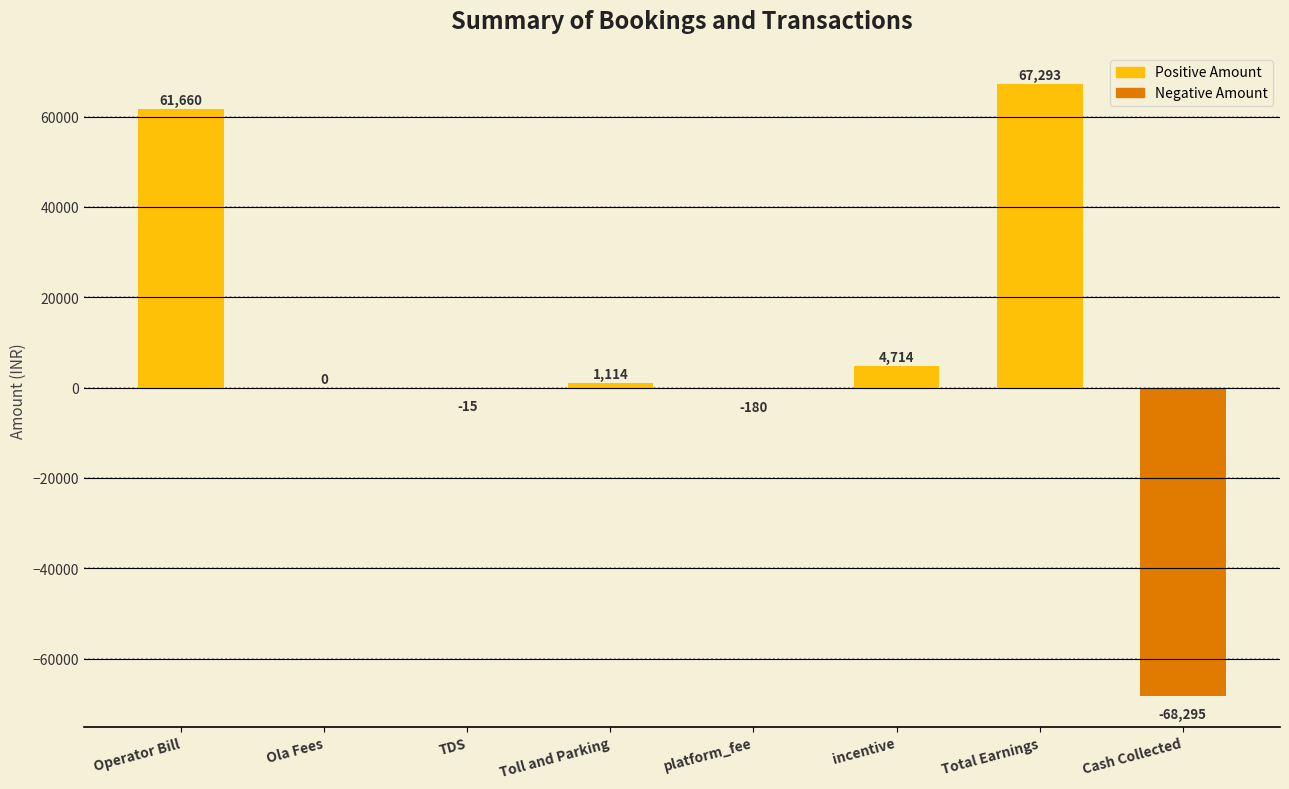

The value at Toll and Parking is 1114.0. True or false?

True